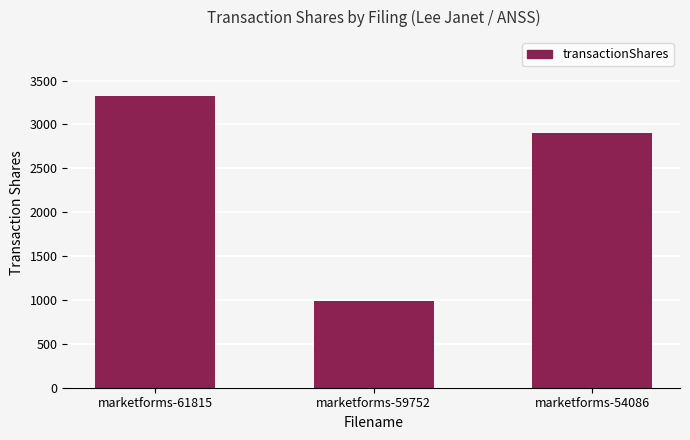

What is the approximate value at marketforms-61815?

3330